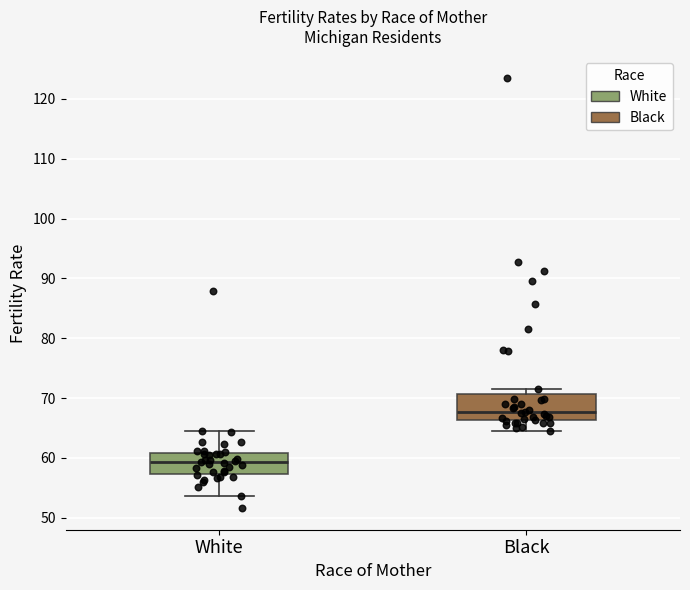

Where does the lower whisker of the box for White end on the y-axis? The values are not printed on the chart, so give them approximately, as read against the axis.

54